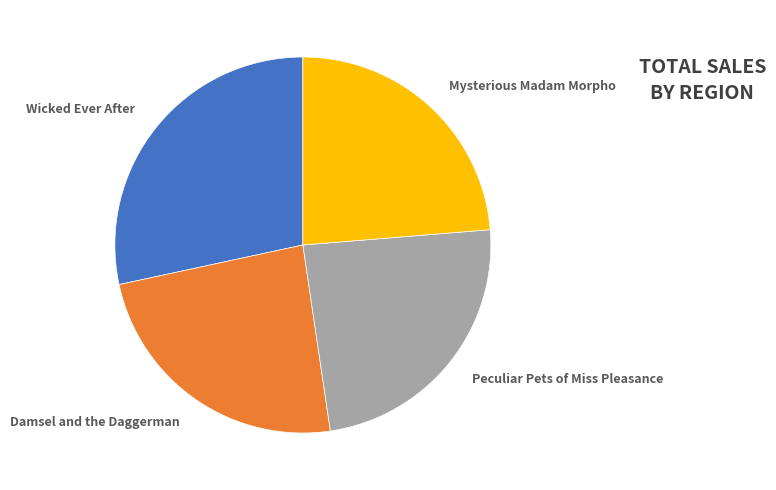

What is the largest slice in the pie chart?

Wicked Ever After